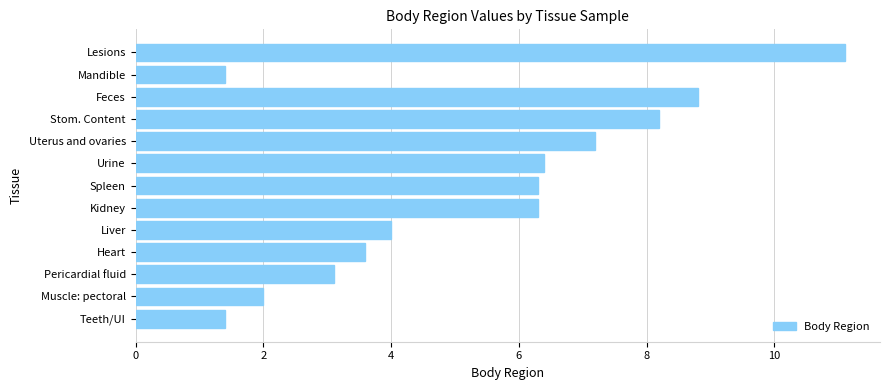

Read the value at Pericardial fluid.

3.1